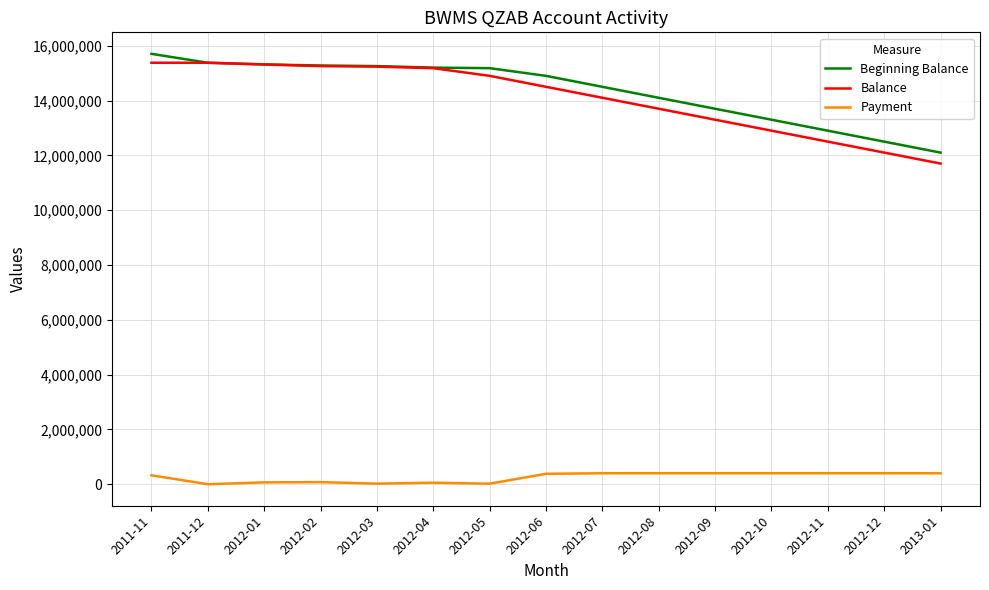

What is the greatest value displayed?

15703054.0